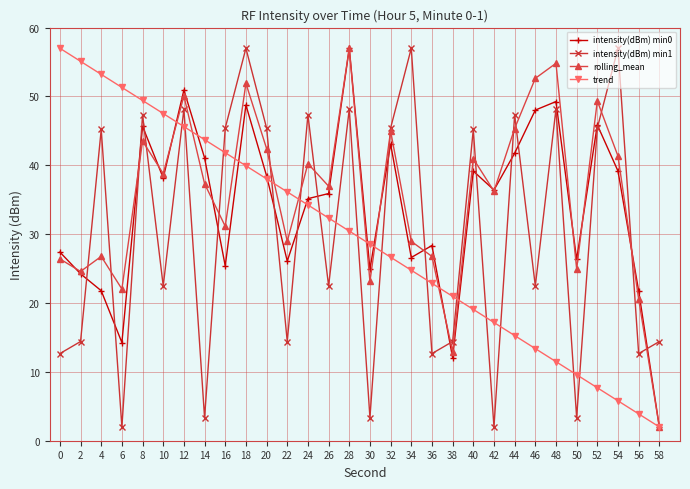

At 16, list the series in order from smallest to largest.

intensity(dBm) min0, rolling_mean, trend, intensity(dBm) min1